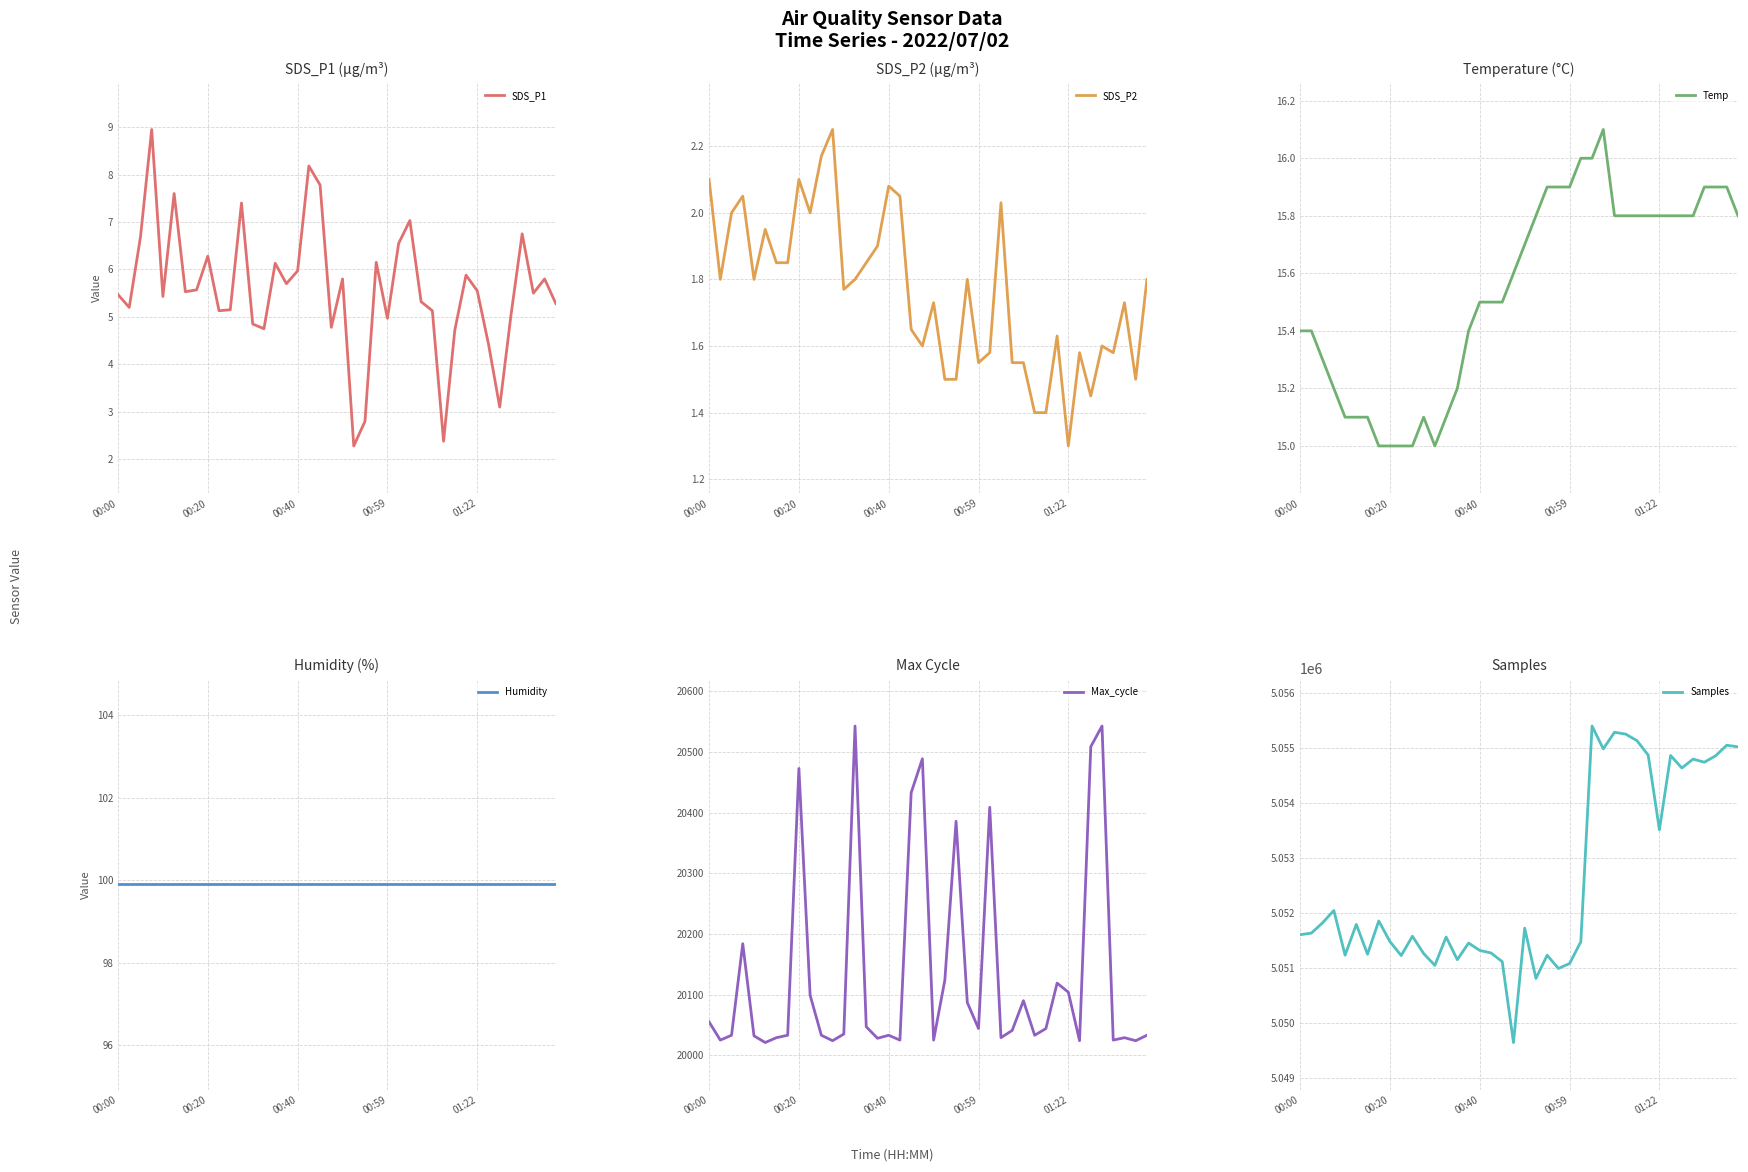

Reading left to right, extract all data points from this chart.

SDS_P1: 5.5	5.2	6.7	8.9	5.4	7.6	5.5	5.6	6.3	5.1	5.2	7.4	4.8	4.8	6.1	5.7	6.0	8.2	7.8	4.8	5.8	2.3	2.8	6.2	5.0	6.5	7.0	5.3	5.1	2.4	4.7	5.9	5.5	4.4	3.1	5.0	6.8	5.5	5.8	5.3
SDS_P2: 2.1	1.8	2.0	2.0	1.8	1.9	1.9	1.9	2.1	2.0	2.2	2.2	1.8	1.8	1.9	1.9	2.1	2.0	1.6	1.6	1.7	1.5	1.5	1.8	1.6	1.6	2.0	1.6	1.6	1.4	1.4	1.6	1.3	1.6	1.4	1.6	1.6	1.7	1.5	1.8
Temp: 15.4	15.4	15.3	15.2	15.1	15.1	15.1	15.0	15.0	15.0	15.0	15.1	15.0	15.1	15.2	15.4	15.5	15.5	15.5	15.6	15.7	15.8	15.9	15.9	15.9	16.0	16.0	16.1	15.8	15.8	15.8	15.8	15.8	15.8	15.8	15.8	15.9	15.9	15.9	15.8
Humidity: 99.9	99.9	99.9	99.9	99.9	99.9	99.9	99.9	99.9	99.9	99.9	99.9	99.9	99.9	99.9	99.9	99.9	99.9	99.9	99.9	99.9	99.9	99.9	99.9	99.9	99.9	99.9	99.9	99.9	99.9	99.9	99.9	99.9	99.9	99.9	99.9	99.9	99.9	99.9	99.9
Max_cycle: 20055.0	20025.0	20033.0	20184.0	20032.0	20021.0	20029.0	20033.0	20473.0	20099.0	20033.0	20024.0	20035.0	20543.0	20047.0	20028.0	20033.0	20025.0	20433.0	20489.0	20025.0	20124.0	20386.0	20087.0	20044.0	20409.0	20029.0	20041.0	20090.0	20033.0	20044.0	20119.0	20104.0	20024.0	20509.0	20543.0	20025.0	20029.0	20024.0	20033.0
Samples: 5051601.0	5051630.0	5051819.0	5052041.0	5051229.0	5051789.0	5051246.0	5051851.0	5051475.0	5051222.0	5051574.0	5051258.0	5051043.0	5051559.0	5051147.0	5051449.0	5051315.0	5051269.0	5051111.0	5049640.0	5051721.0	5050806.0	5051228.0	5050987.0	5051077.0	5051473.0	5055396.0	5054981.0	5055283.0	5055249.0	5055130.0	5054868.0	5053510.0	5054860.0	5054633.0	5054795.0	5054738.0	5054854.0	5055047.0	5055017.0